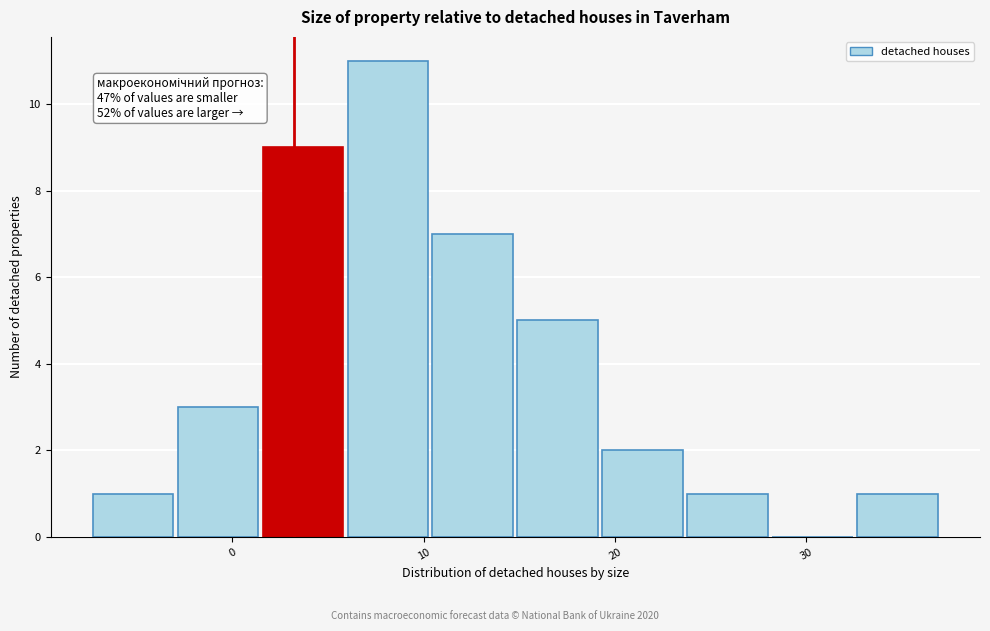

Which range on the x-axis has the tallest bar?

6 to 10